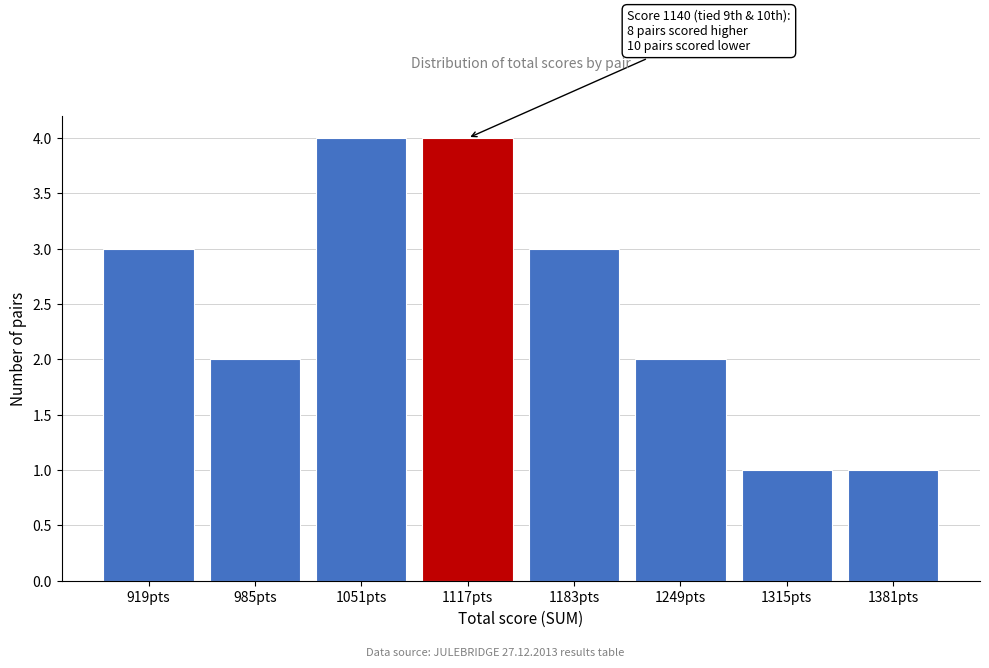

Reading right to left, extract all data points from this chart.

1	1	2	3	4	4	2	3